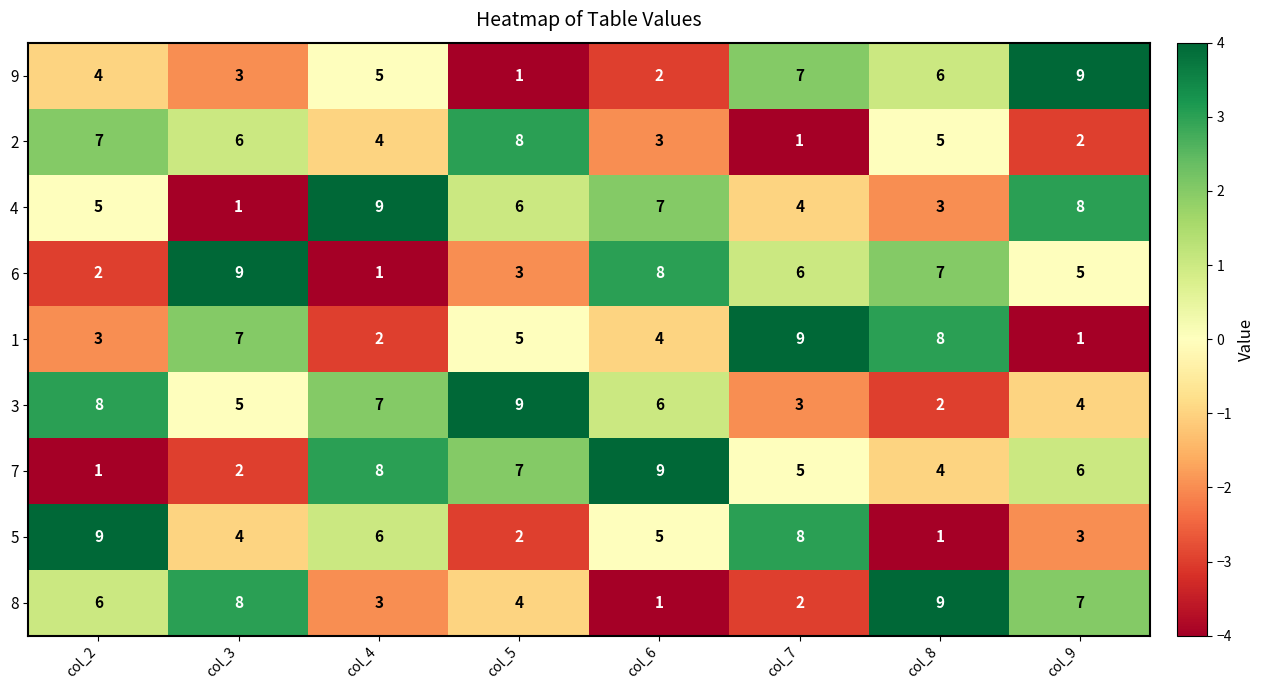

At how many categories does at least one series exceed 3?

8